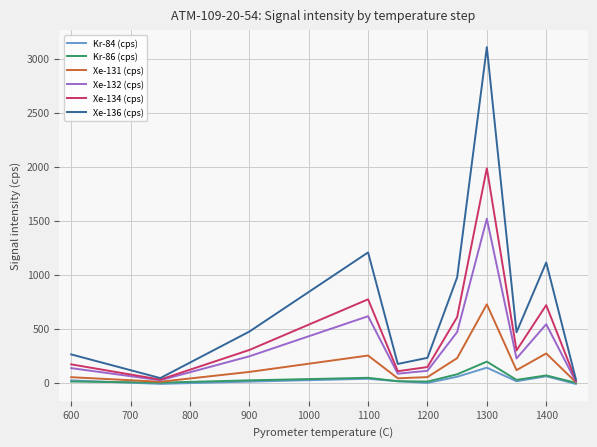

Which series has the widest spread of values?

Xe-136 (cps)